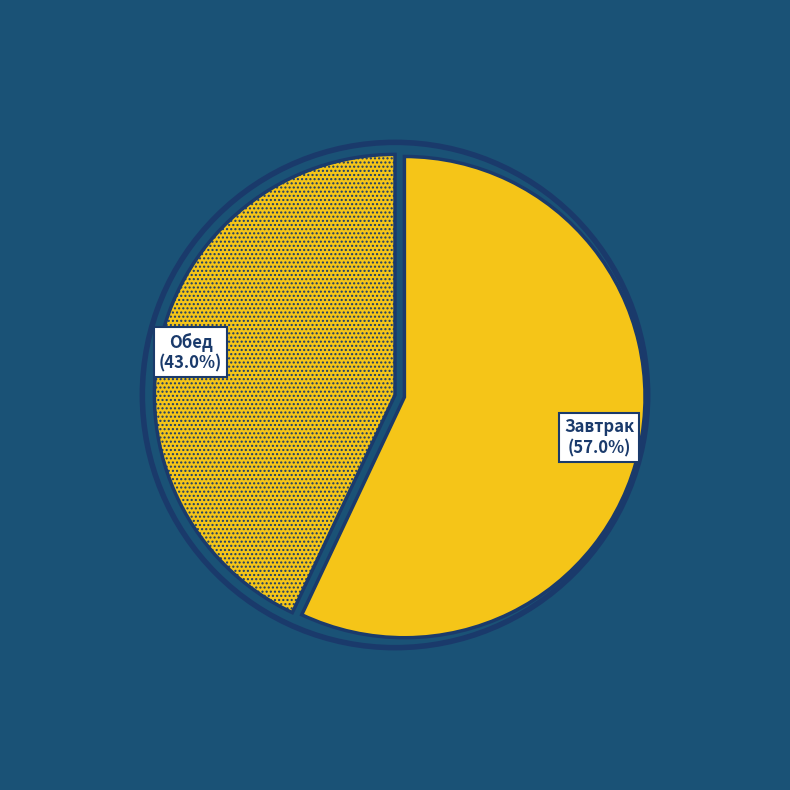

Do Завтрак and Обед together represent more than half of the pie?

Yes